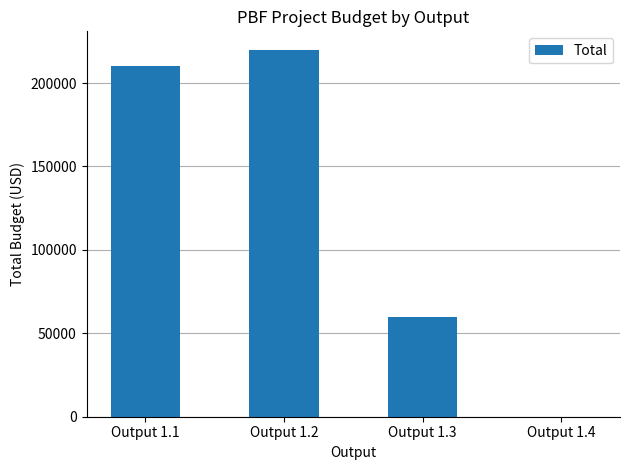

Reading left to right, what are all the values shown in this chart?

Output 1.1=210000	Output 1.2=220000	Output 1.3=60000	Output 1.4=0